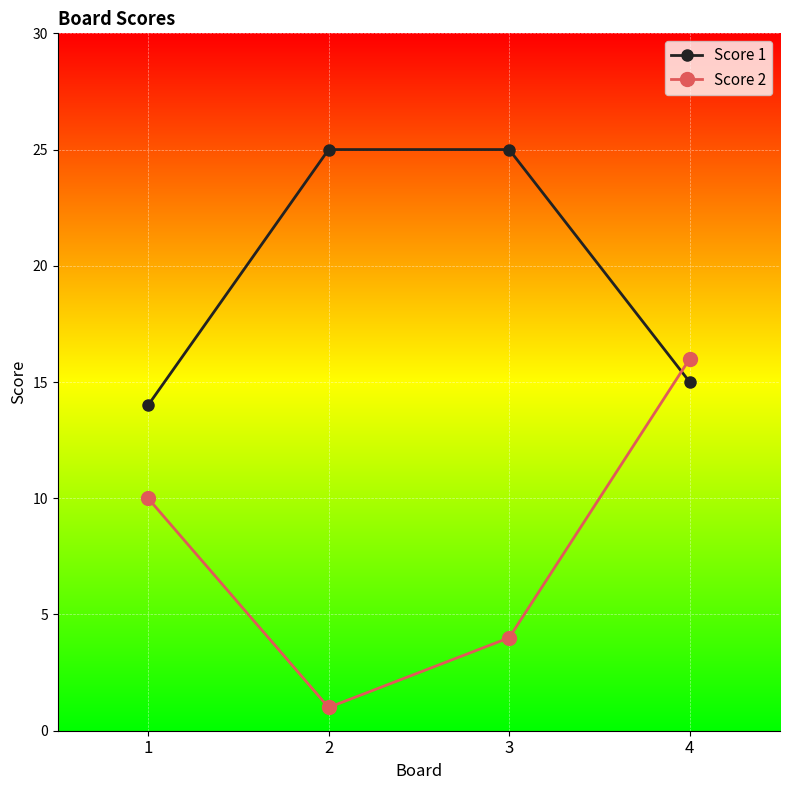

How many distinct data groups are displayed?

2